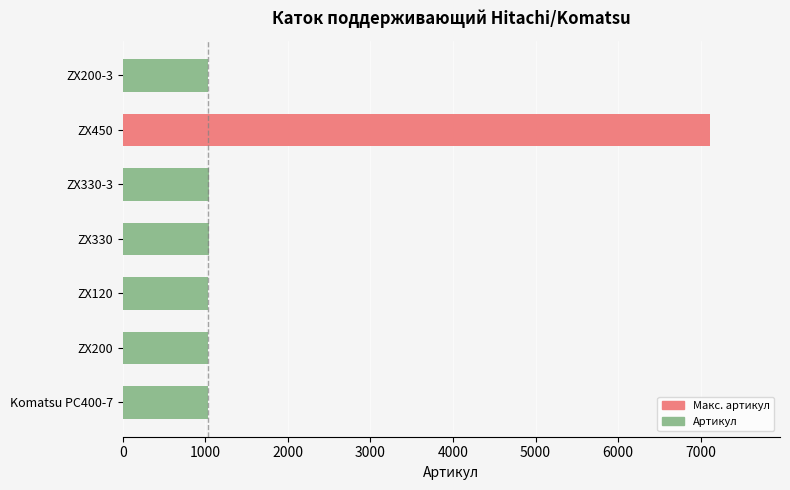

What is the label of the 5th bar from the bottom?

ZX330-3